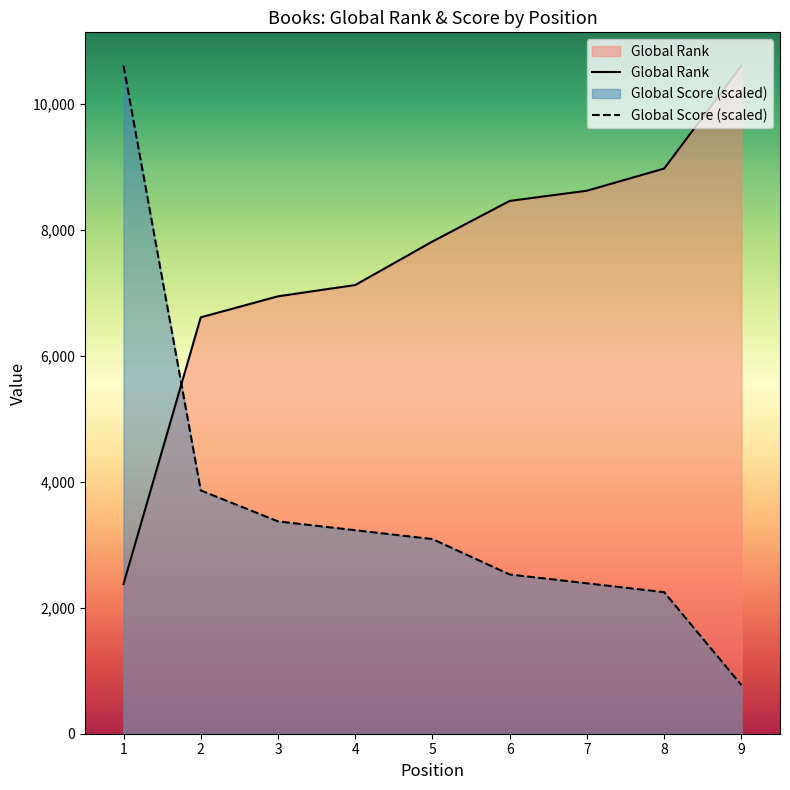

How many intersections are there between Global Score and Global Rank?

1